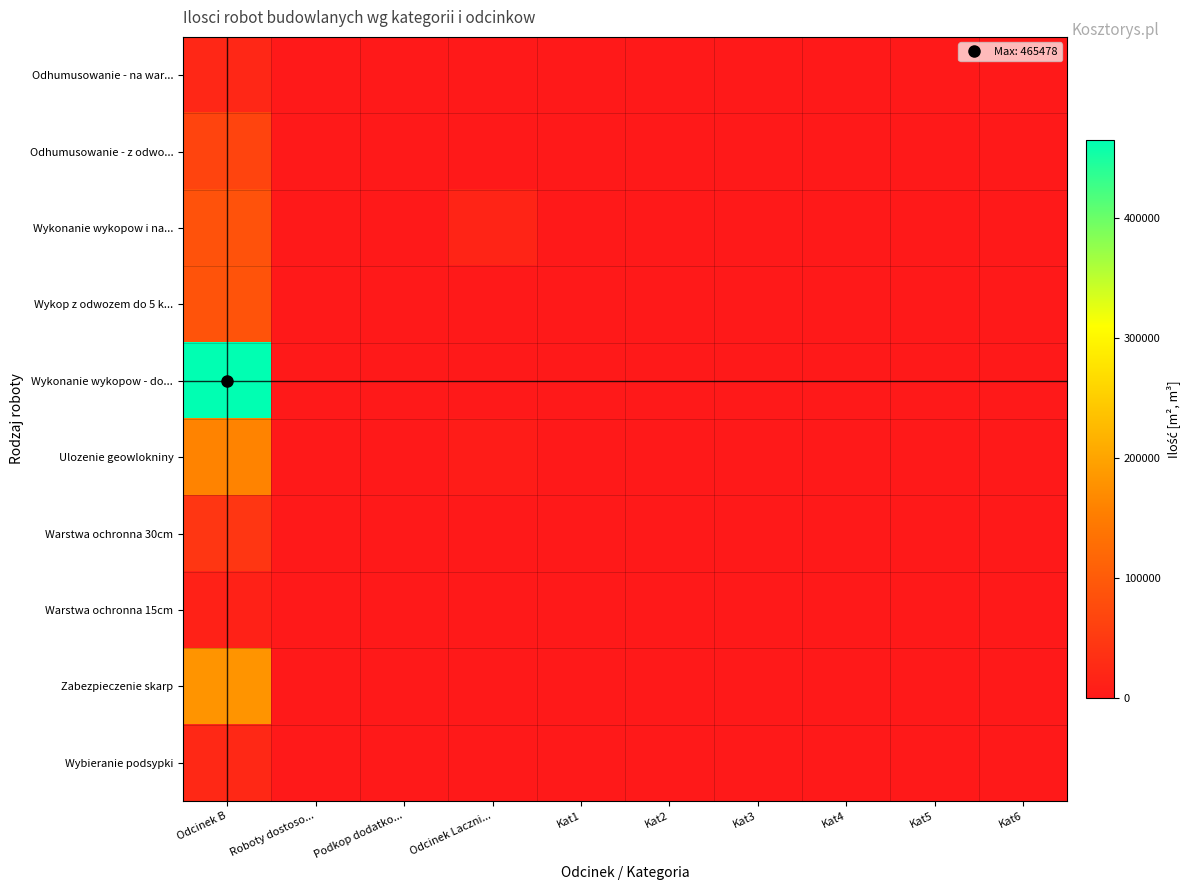

Between Kat4 and Kat5, which is larger?

Kat4